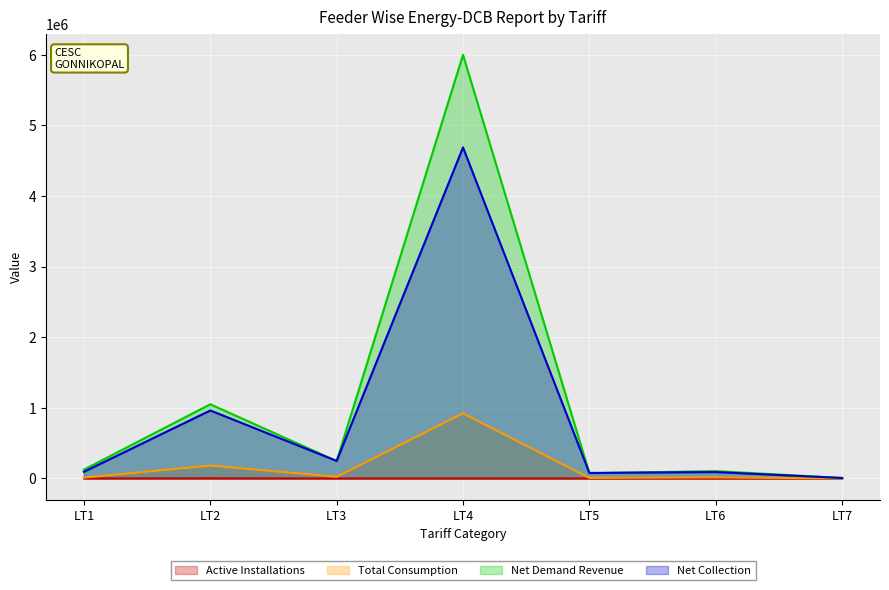

At how many categories does at least one series exceed 2139419?

1